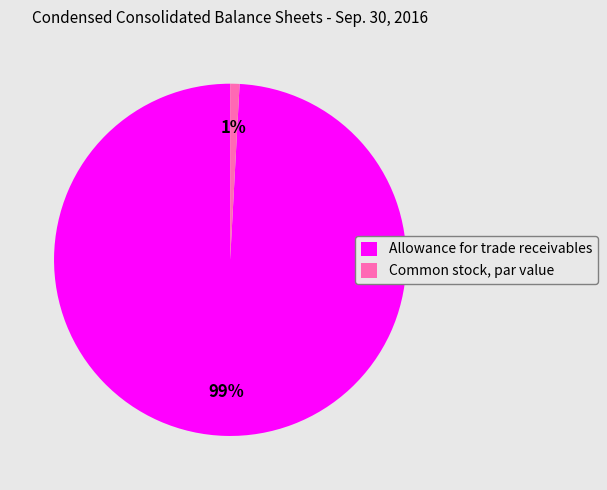

Which slice is the smallest?

Common stock, par value